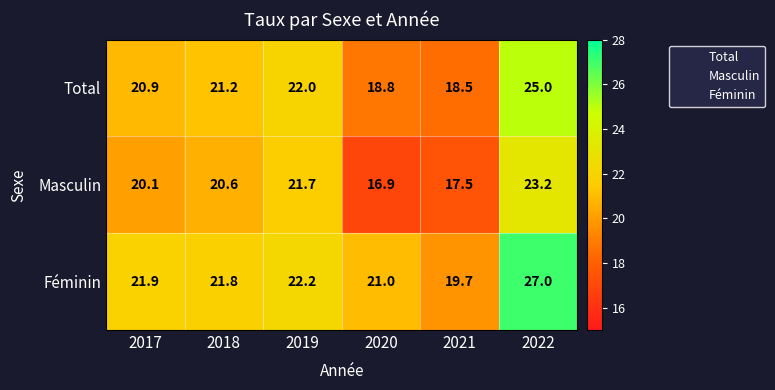

What is the sum of all Total values?

126.4